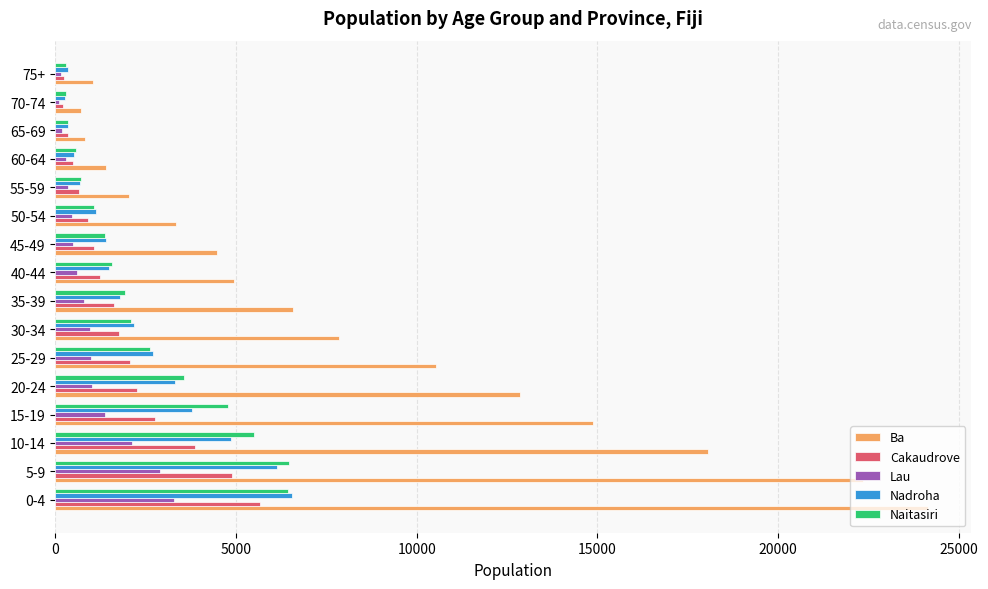

Which label corresponds to the largest value in the chart?

0-4